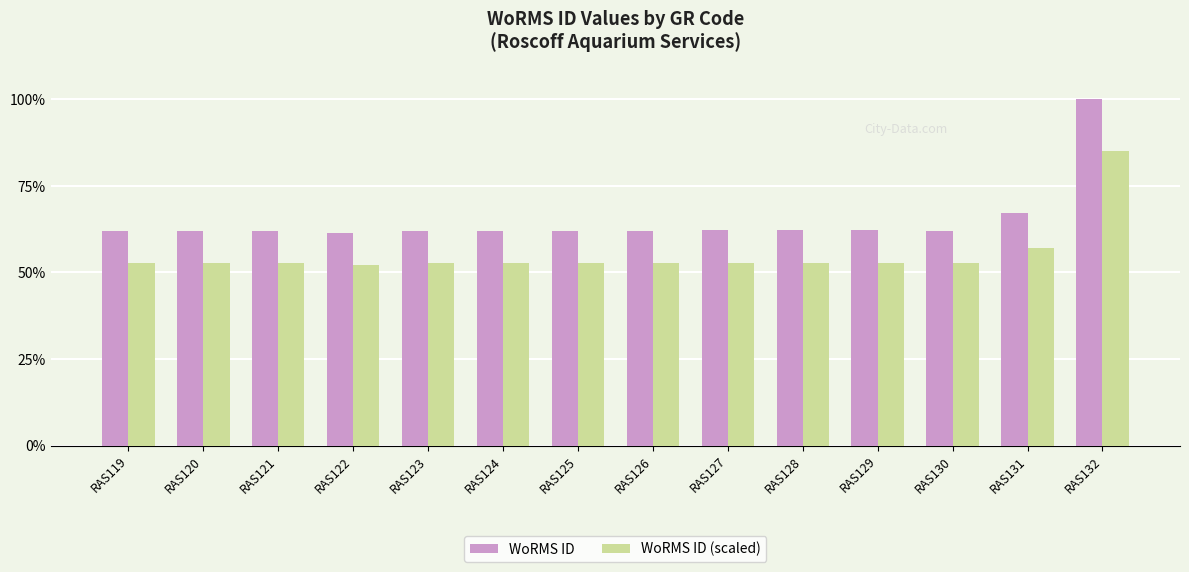

Which series has the largest range (max minus min)?

WoRMS ID